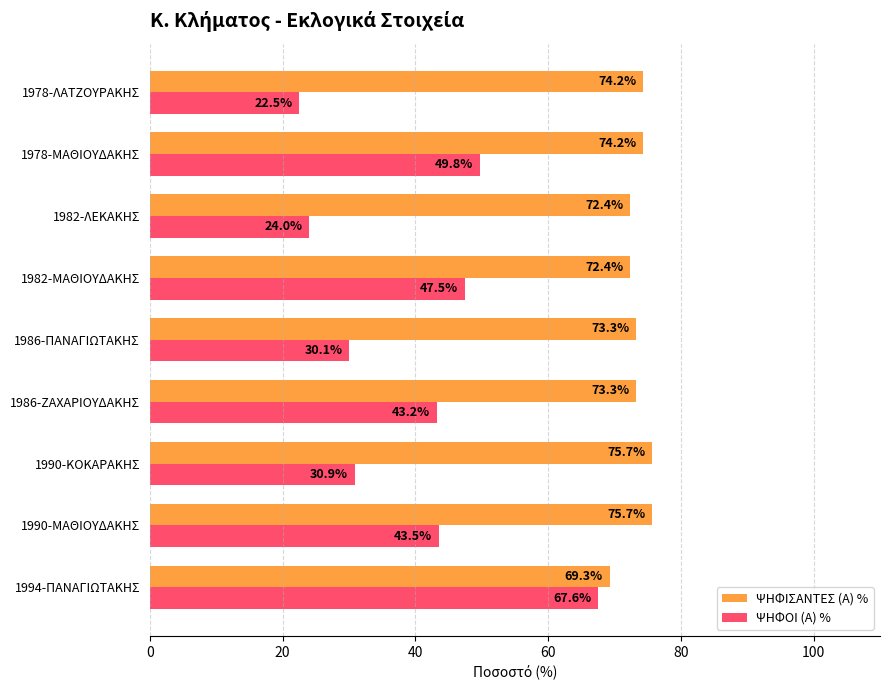

At which label is ΨΗΦΟΙ (Α) % closest to 45?

1990-ΜΑΘΙΟΥΔΑΚΗΣ